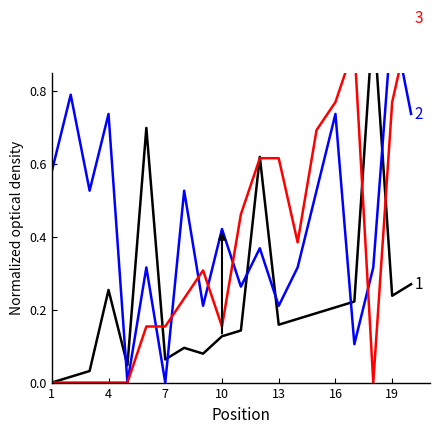

In Last Week, how many points are lower than both neighbors (excluding endpoints)?

5